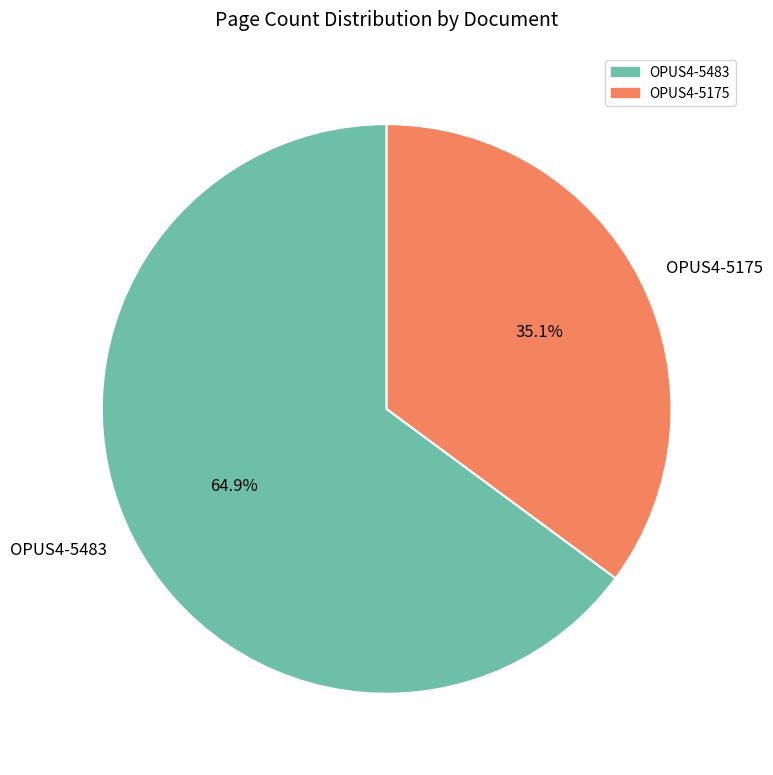

Which category has the smallest portion of the pie?

OPUS4-5175